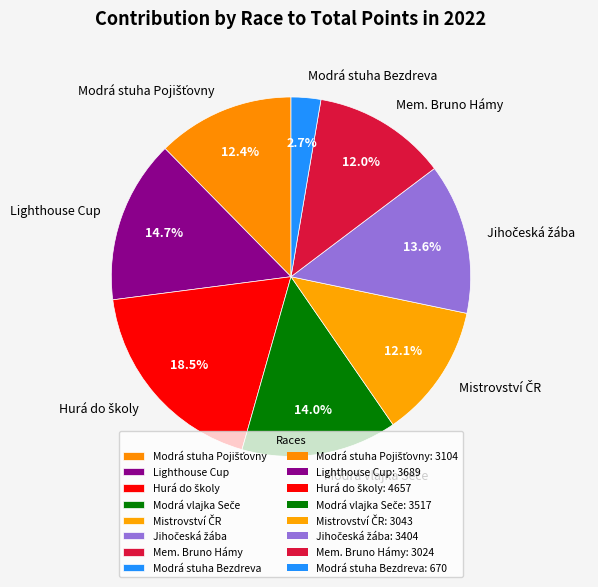

Is there a majority slice in this chart?

No